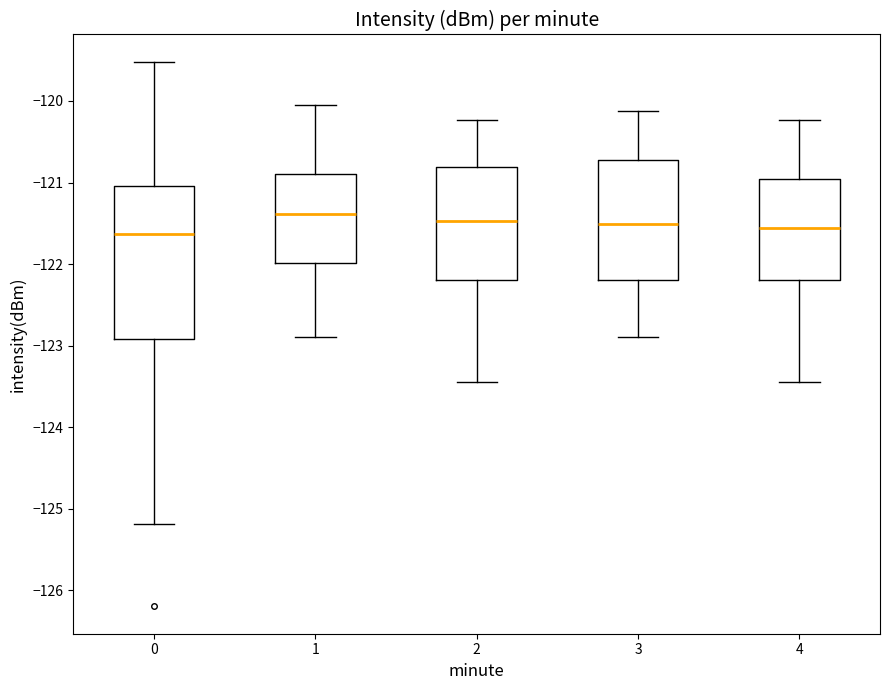

Where does the median line of the box at x = 3 sit on the y-axis? The values are not printed on the chart, so give them approximately, as read against the axis.

-121.5